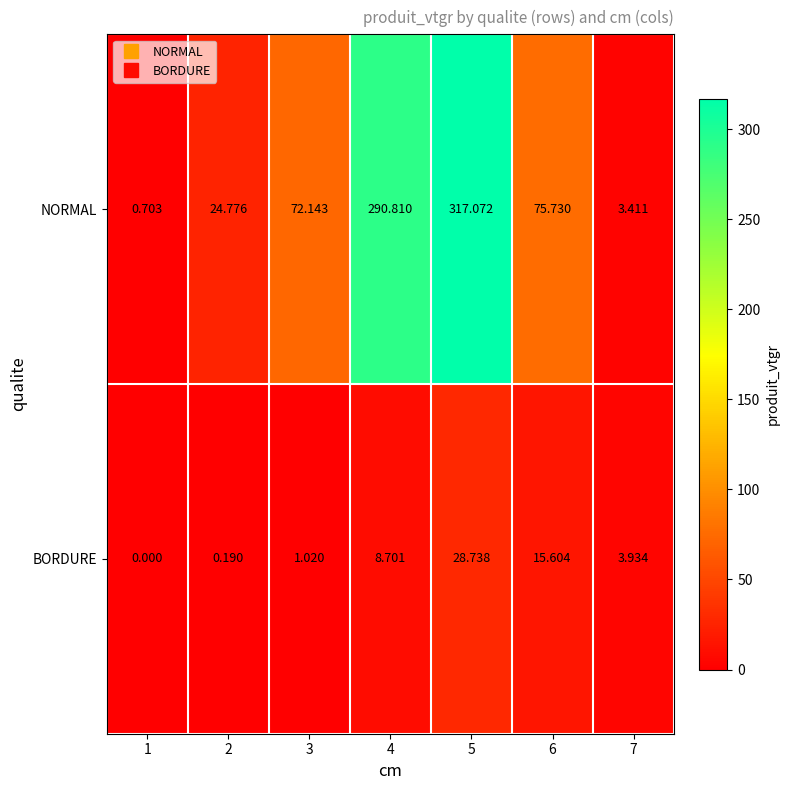

Which series has the largest range (max minus min)?

NORMAL